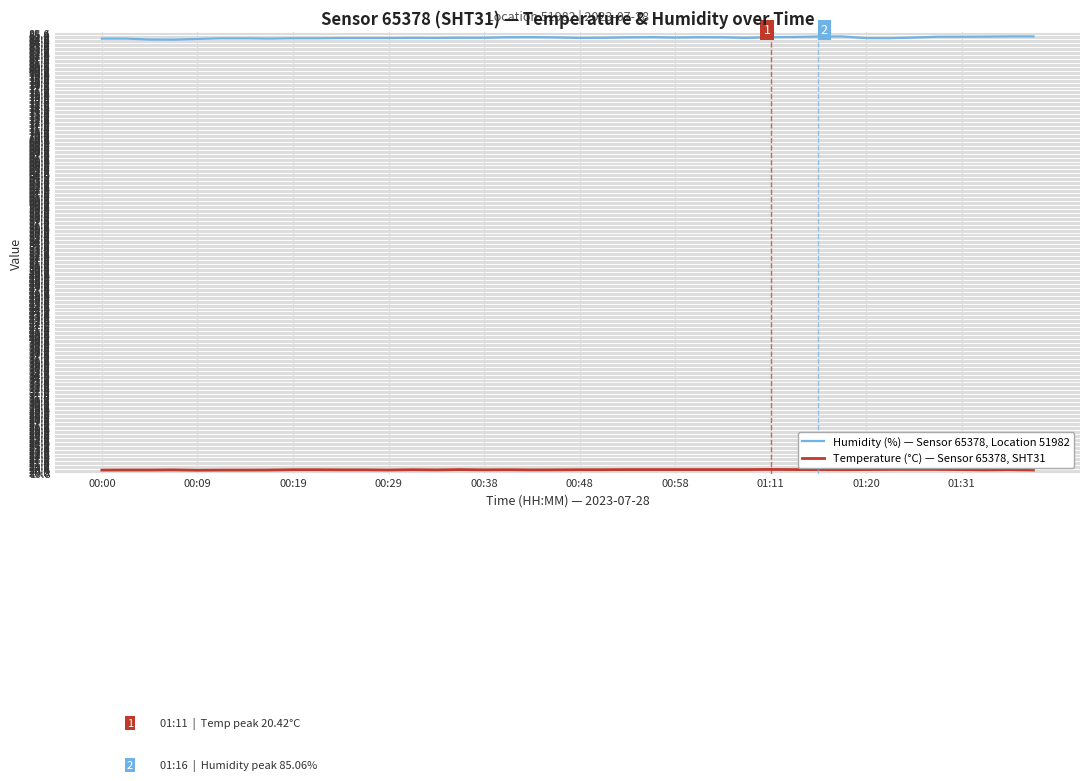

True or false: Temperature (°C) — Sensor 65378, SHT31 and Humidity (%) — Sensor 65378, Location 51982 intersect in this chart.

False